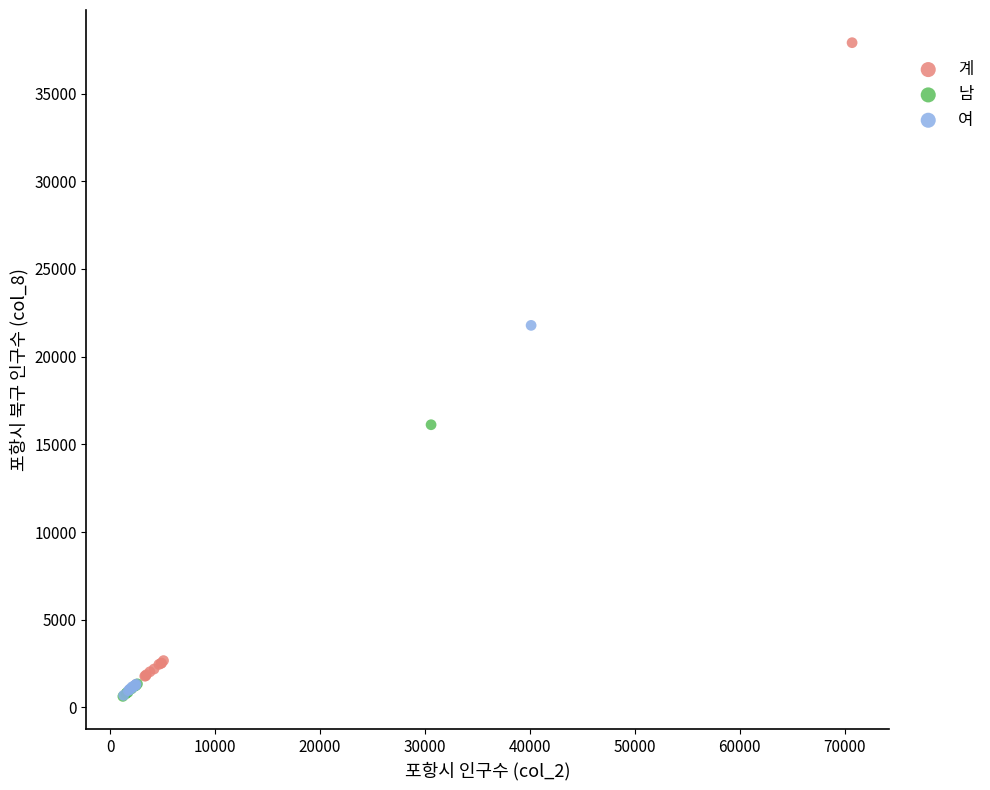

Which series contains the highest Y value?

계